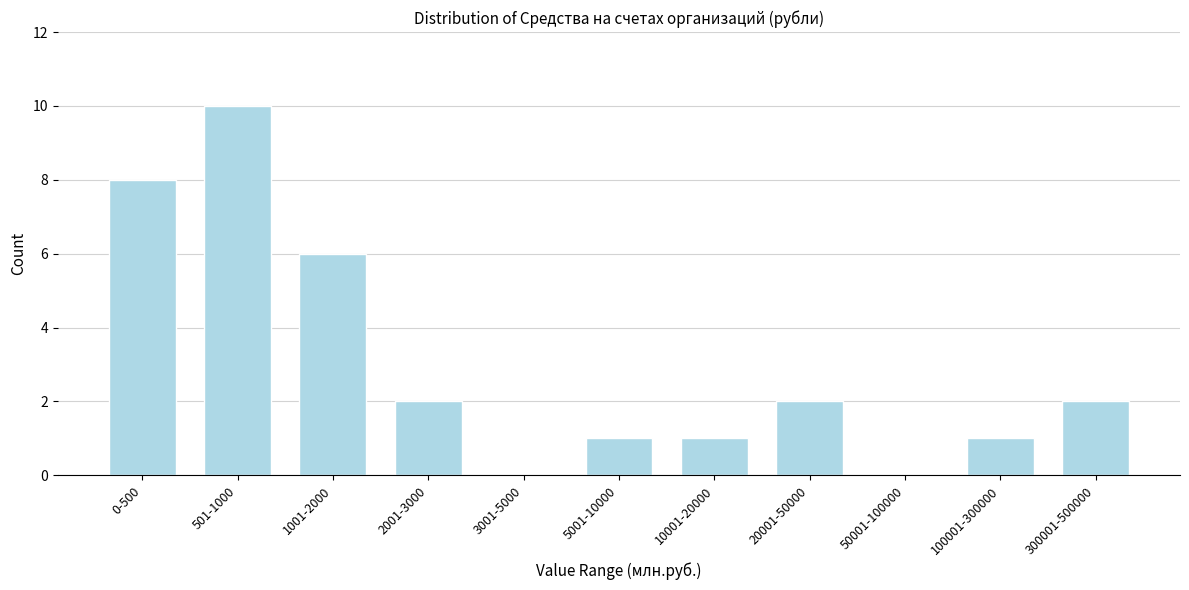

Reading left to right, transcribe all the data shown in this chart.

0-500=8	501-1000=10	1001-2000=6	2001-3000=2	3001-5000=0	5001-10000=1	10001-20000=1	20001-50000=2	50001-100000=0	100001-300000=1	300001-500000=2